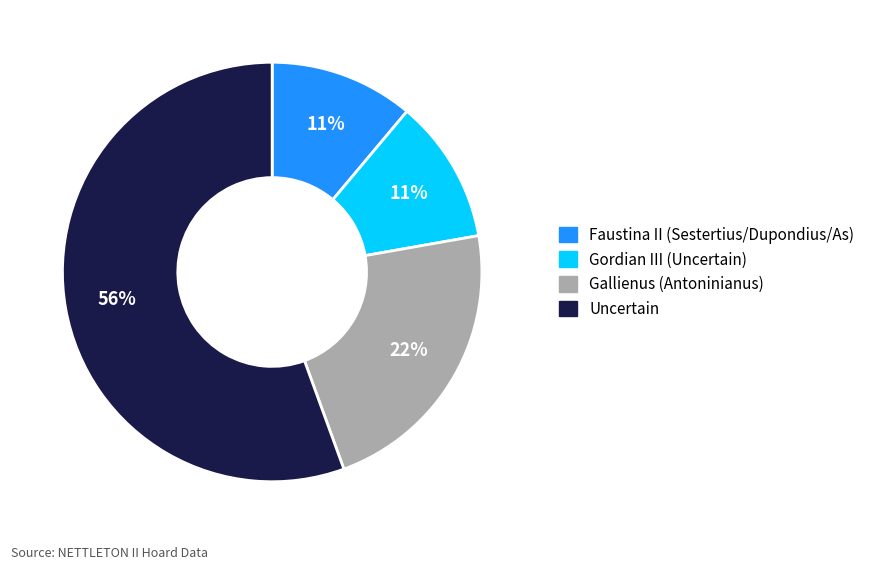

What is the largest slice in the pie chart?

Uncertain